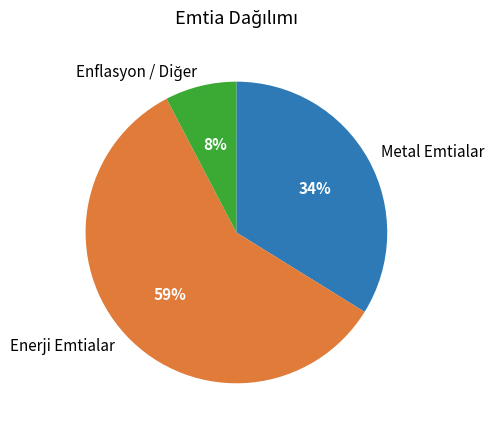

Which slice represents more than half of the pie?

Enerji Emtialar